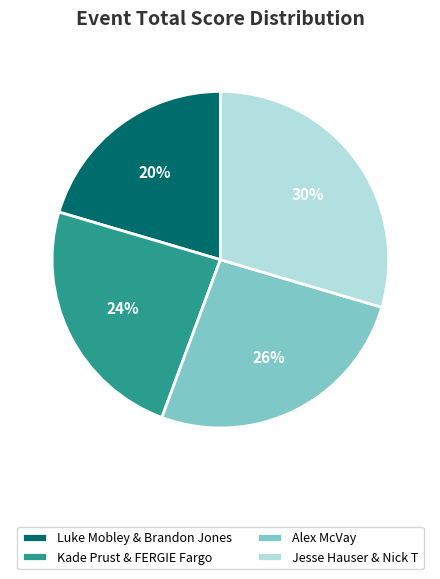

To the nearest percent, what percentage of the pie is Luke Mobley & Brandon Jones?

20%